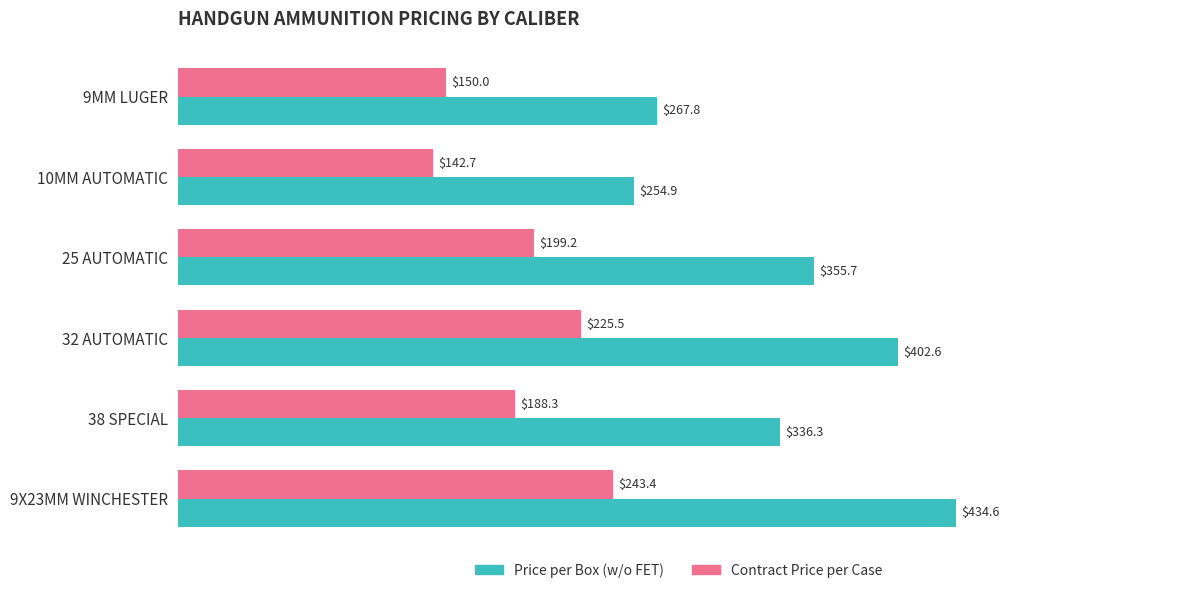

What is the average value of the Price per Box (w/o FET) series?

342.0